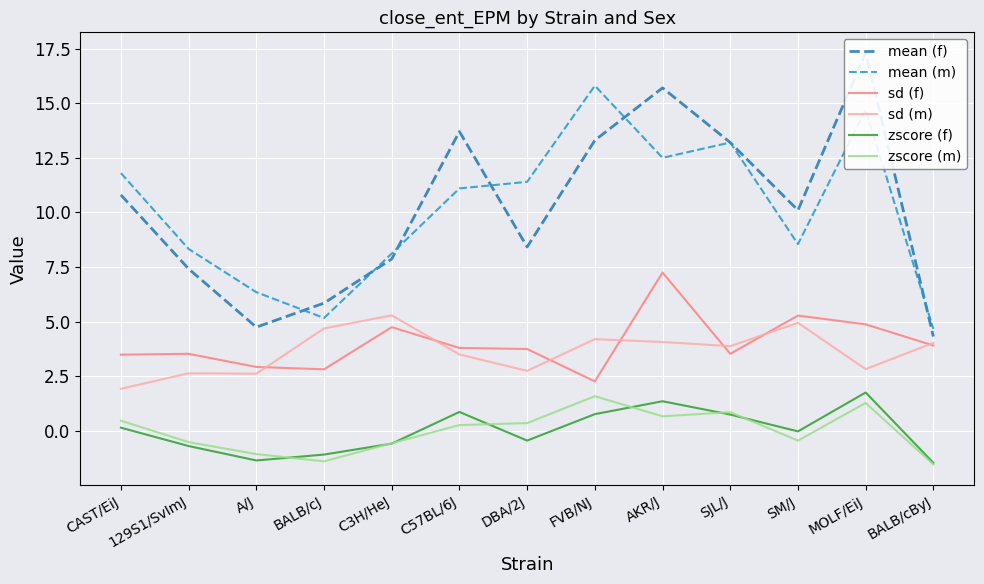

Reading left to right, what are all the values shown in this chart?

mean (f): 10.8	7.4	4.8	5.8	7.9	13.7	8.4	13.3	15.7	13.2	10.1	17.3	4.3
mean (m): 11.8	8.3	6.3	5.2	8.1	11.1	11.4	15.8	12.5	13.2	8.6	14.7	4.7
sd (f): 3.5	3.5	2.9	2.8	4.8	3.8	3.8	2.3	7.2	3.5	5.3	4.9	3.9
sd (m): 1.9	2.6	2.6	4.7	5.3	3.5	2.8	4.2	4.1	3.9	5.0	2.8	4.0
zscore (f): 0.1	-0.7	-1.4	-1.1	-0.6	0.9	-0.4	0.8	1.4	0.8	-0.0	1.8	-1.5
zscore (m): 0.5	-0.5	-1.1	-1.4	-0.6	0.3	0.4	1.6	0.7	0.9	-0.4	1.3	-1.5